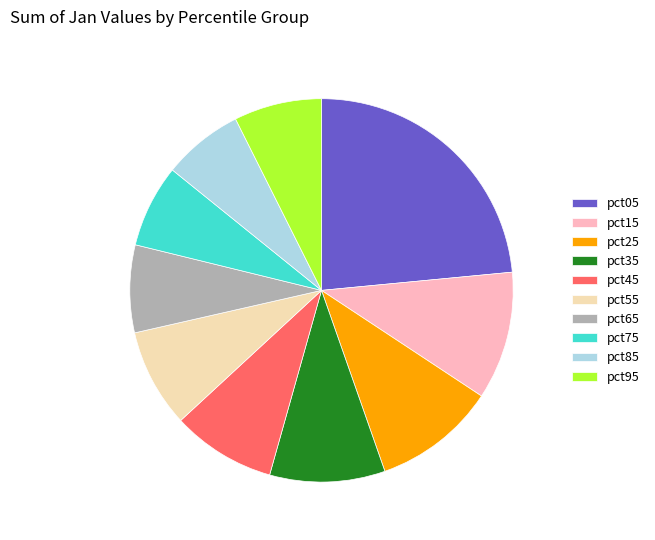

Between pct95 and pct45, which is larger?

pct45